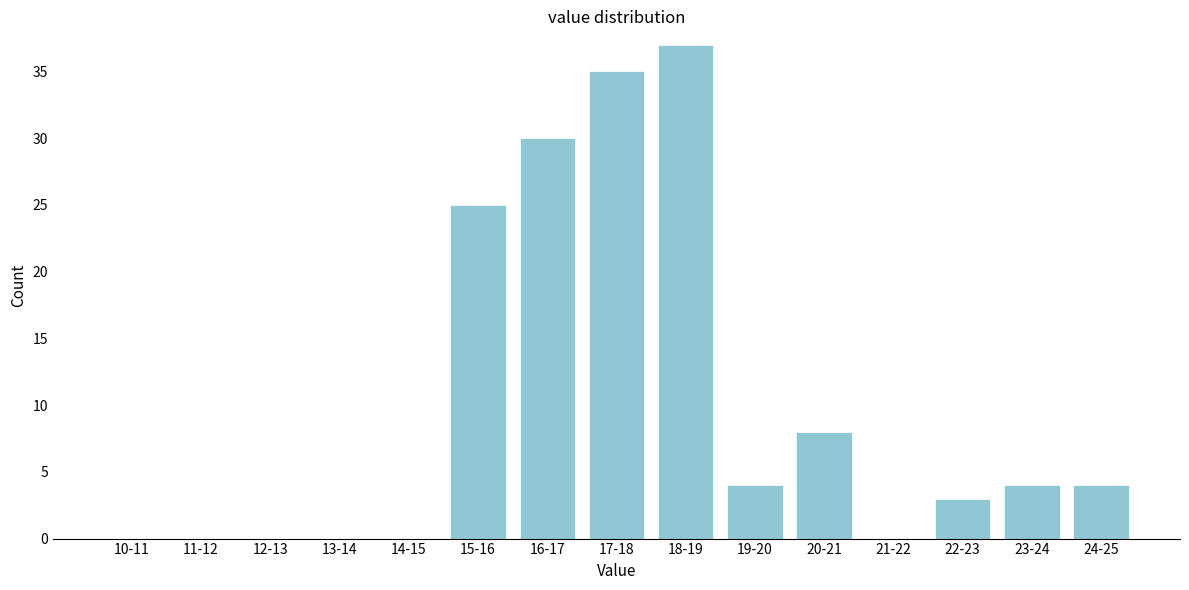

Reading left to right, what are all the values shown in this chart?

10-11=0	11-12=0	12-13=0	13-14=0	14-15=0	15-16=25	16-17=30	17-18=35	18-19=37	19-20=4	20-21=8	21-22=0	22-23=3	23-24=4	24-25=4